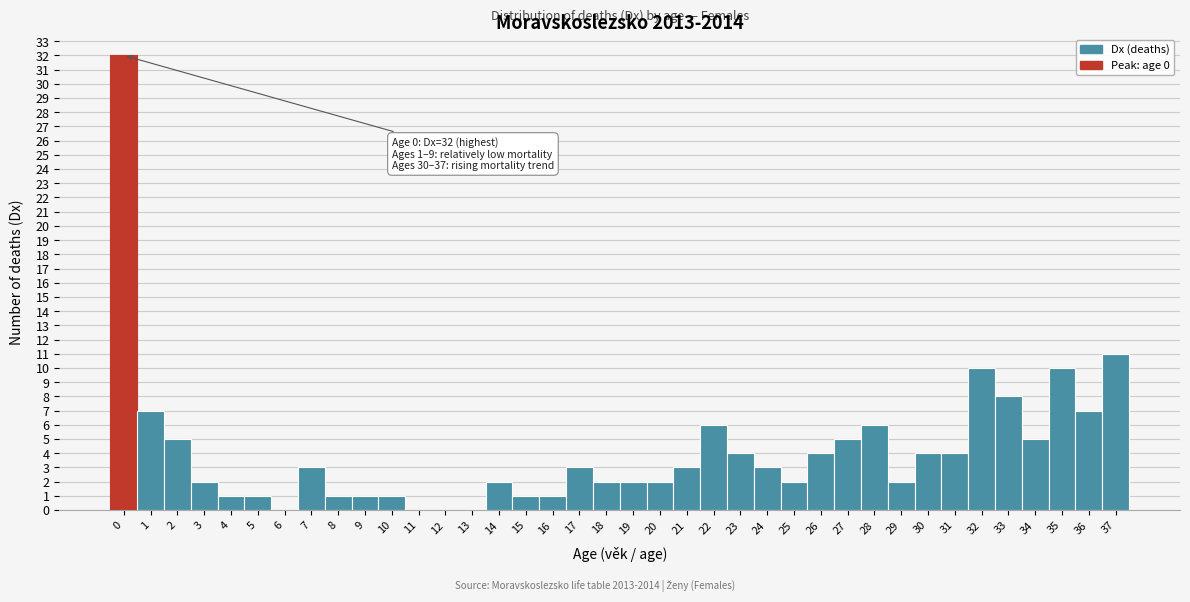

Over which range of the x-axis is the bar tallest?

-0.5 to 0.5